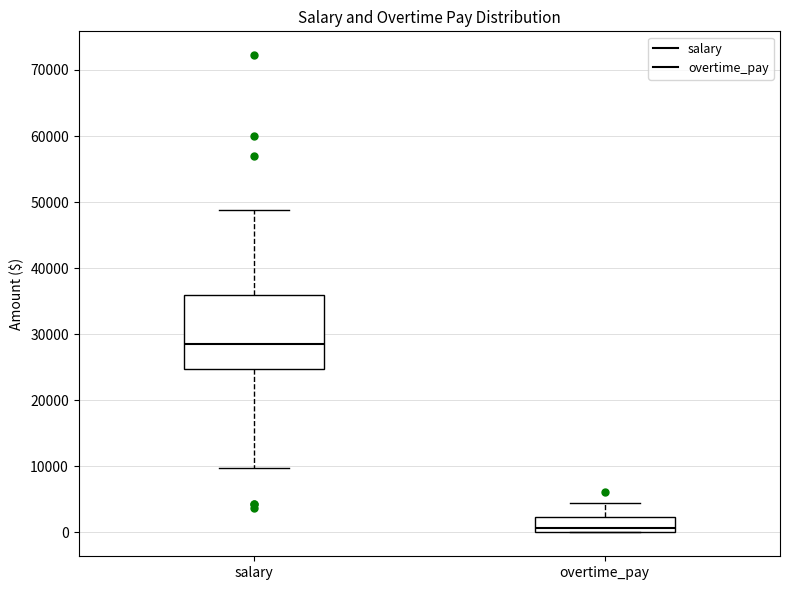

Where is the lower edge of the box for salary on the y-axis? The values are not printed on the chart, so give them approximately, as read against the axis.

25000